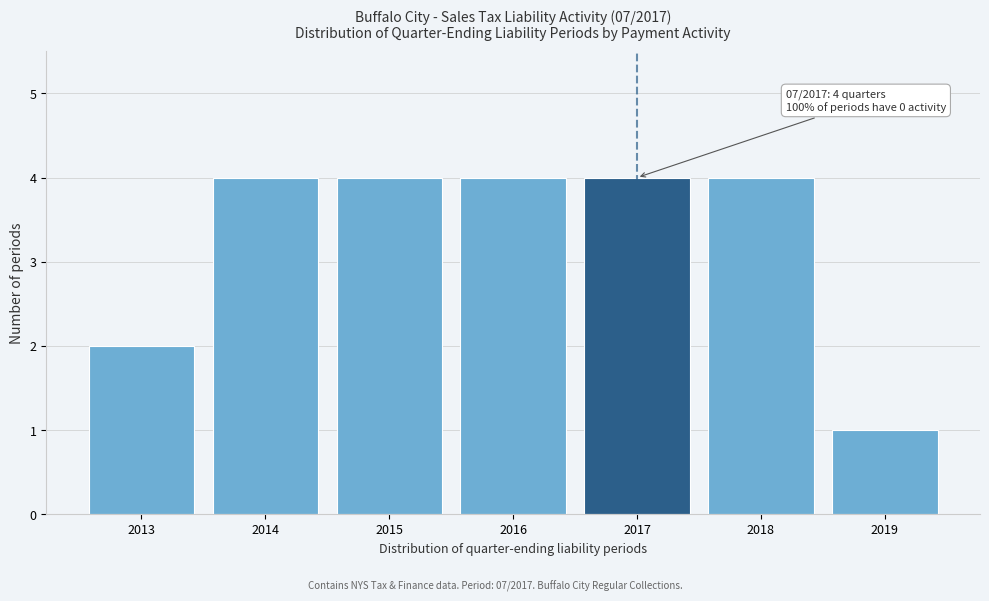

Reading left to right, extract all data points from this chart.

2013=2	2014=4	2015=4	2016=4	2017=4	2018=4	2019=1